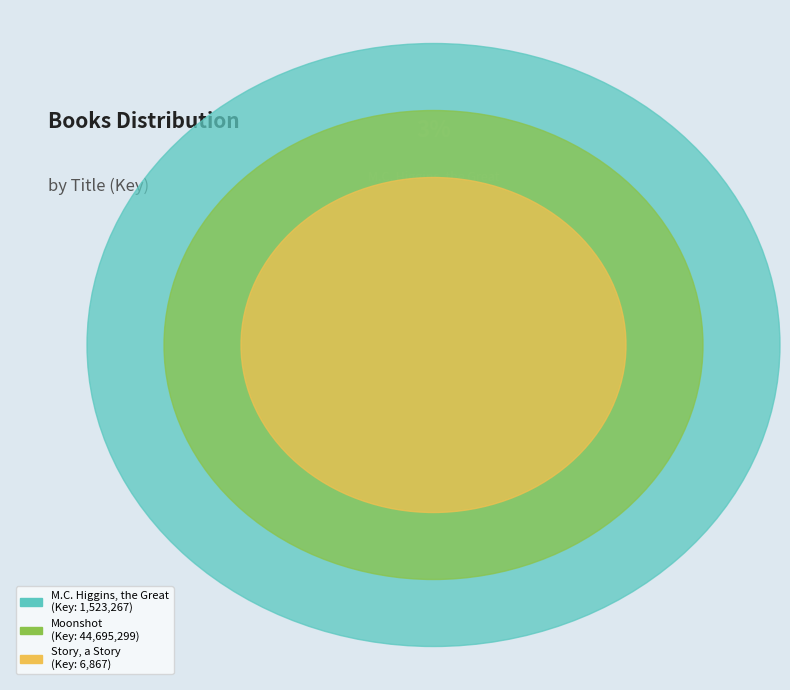

Which slice is the smallest?

Story, a Story